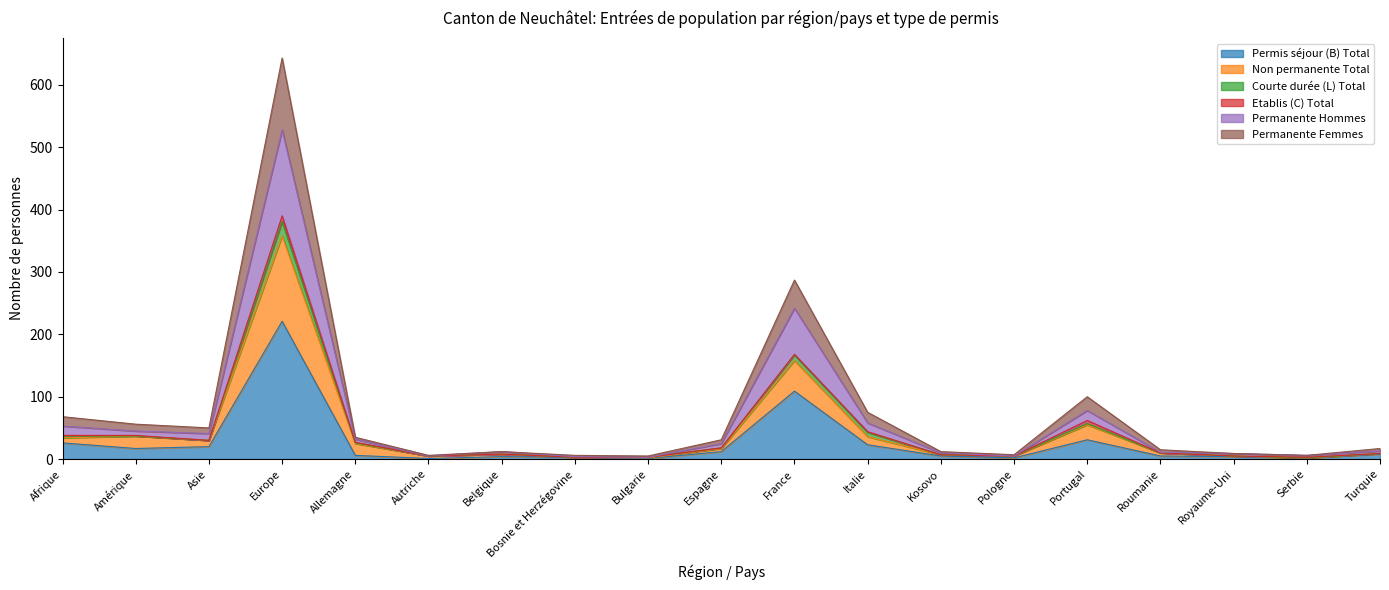

What position from the left is Belgique?

7